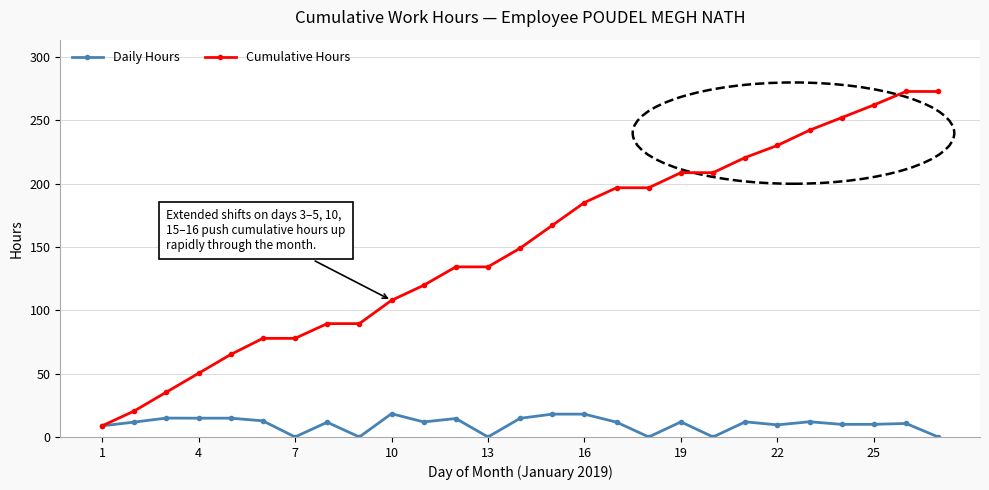

At how many categories does at least one series exceed 42?

24